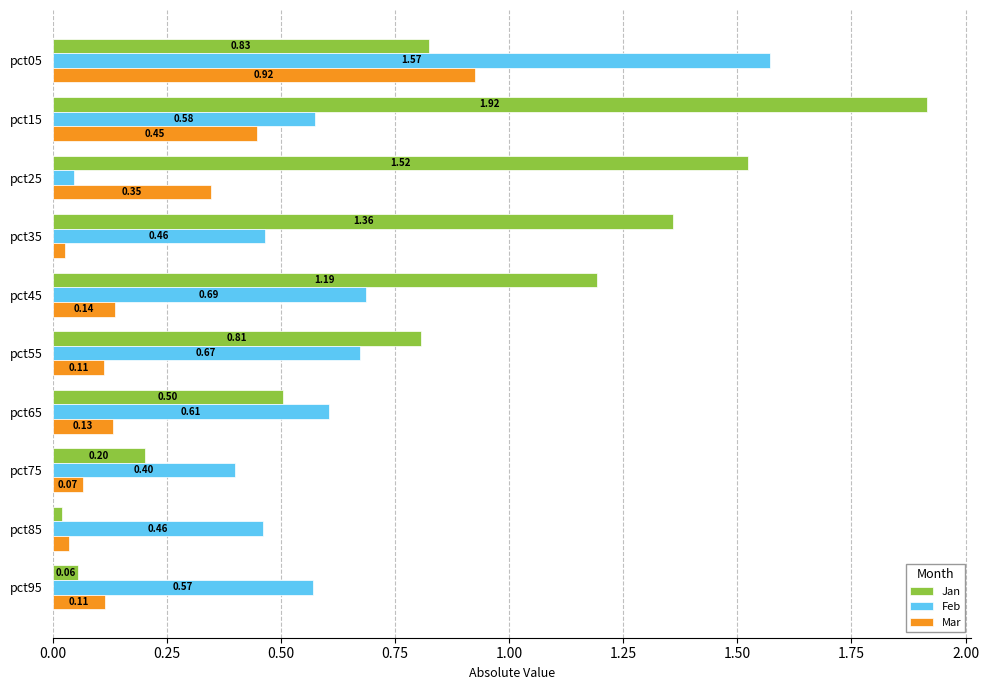

List the series in order of their peak value, highest first.

Jan, Feb, Mar